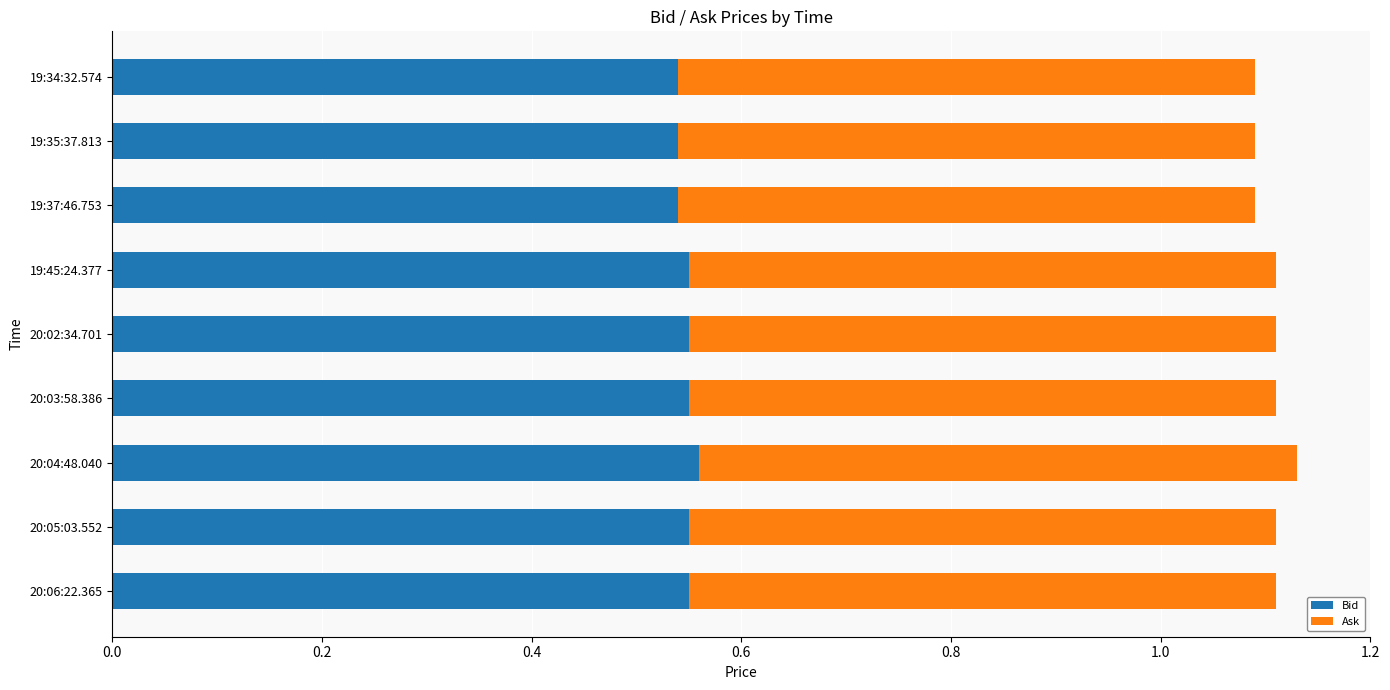

What is the sum of all Bid values?

4.9